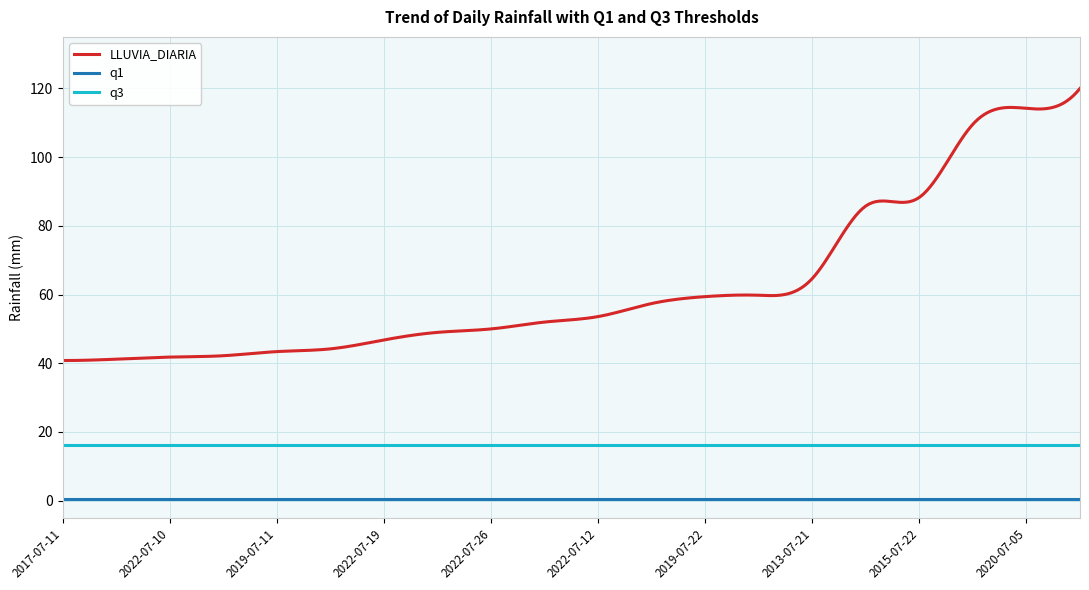

List the series in order of their overall mean, highest first.

LLUVIA_DIARIA, q3, q1